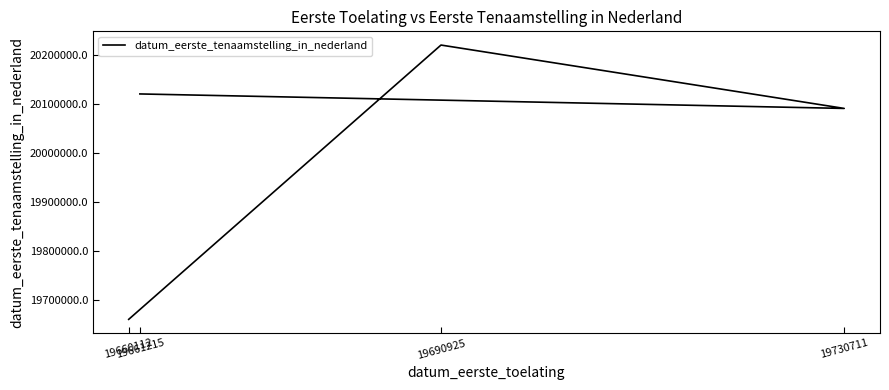

List the labels in order of value, largest first.

19690925, 19661215, 19730711, 19660112